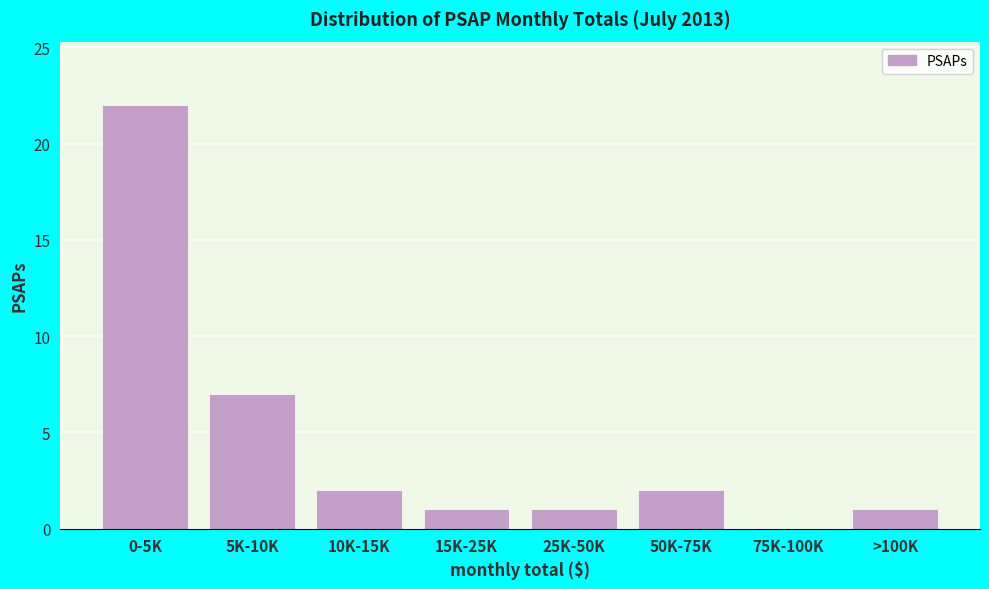

Reading left to right, list all the values displayed in this chart.

0-5K=22	5K-10K=7	10K-15K=2	15K-25K=1	25K-50K=1	50K-75K=2	75K-100K=0	>100K=1